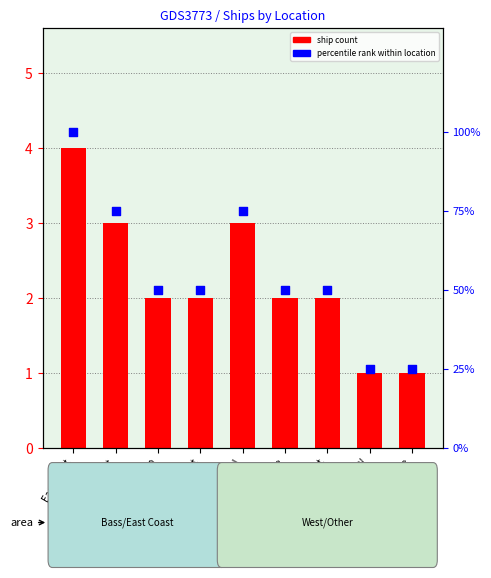

Which series has the widest spread of Y values?

percentile rank within location